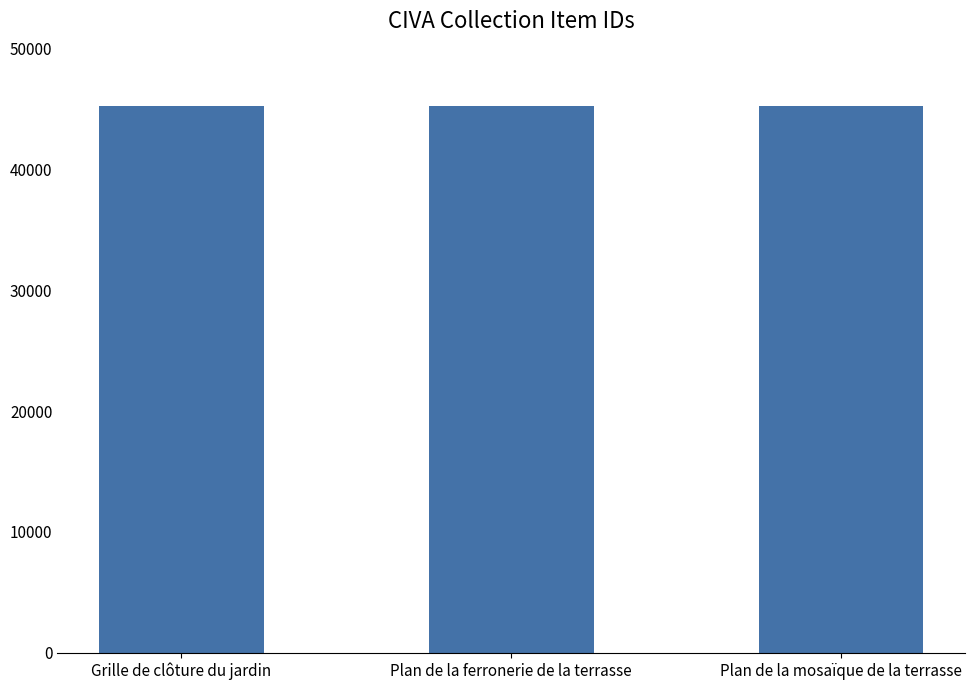

What is the label of the 3rd bar from the left?

Plan de la mosaïque de la terrasse